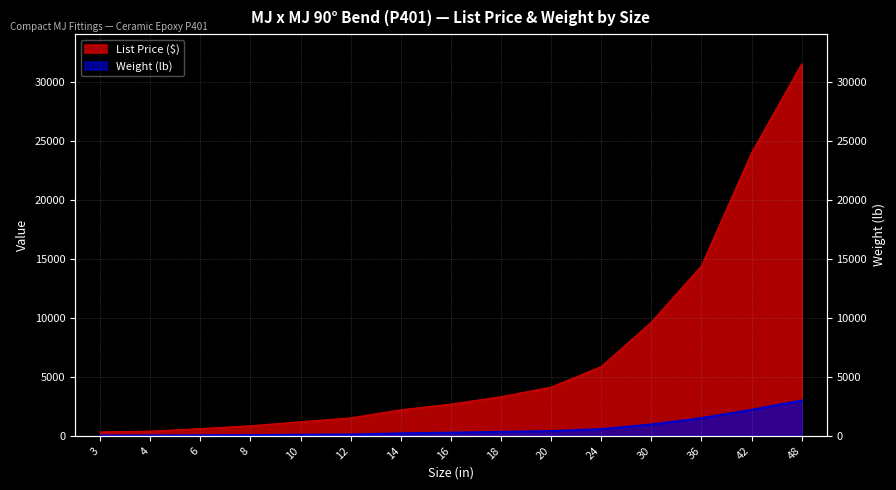

Which label corresponds to the smallest value in the chart?

3